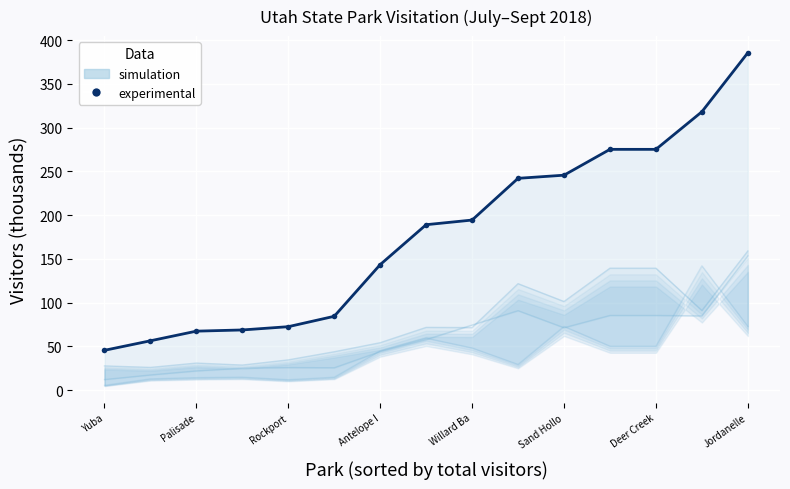

True or false: the data has more than 1 interior local peaks.

False